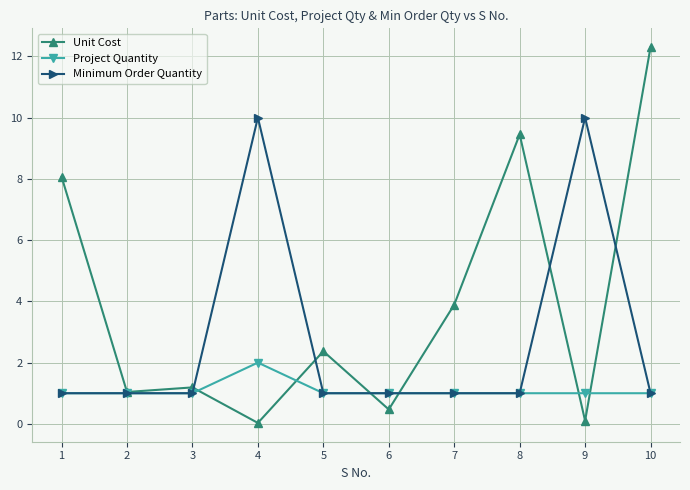

True or false: Project Quantity has more than 0 points higher than both neighbors.

True